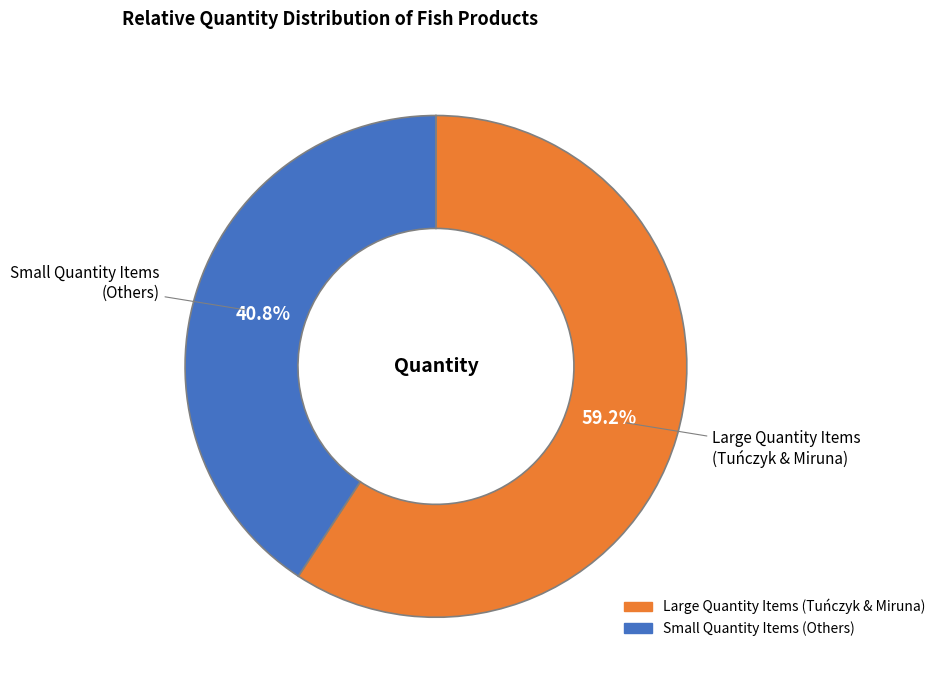

Does any single category account for the majority?

Yes